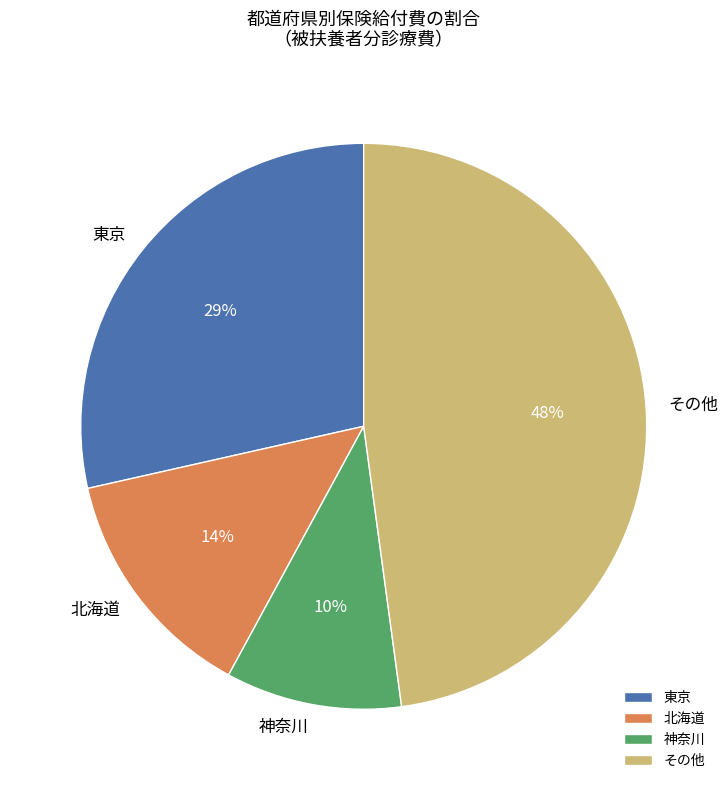

To the nearest percent, what portion does 東京 represent?

29%